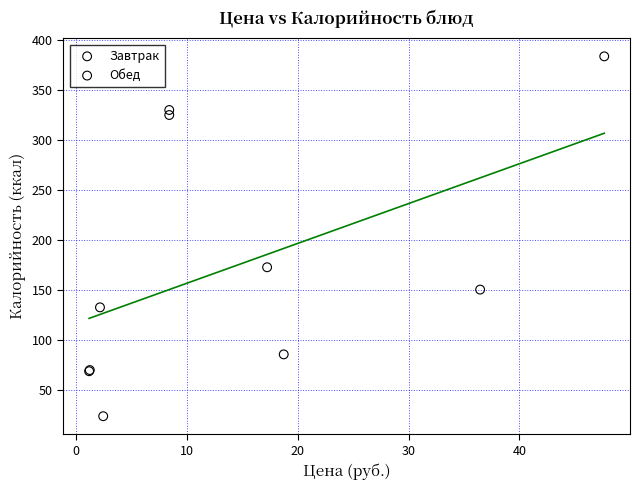

Which series reaches the minimum Y coordinate?

Завтрак